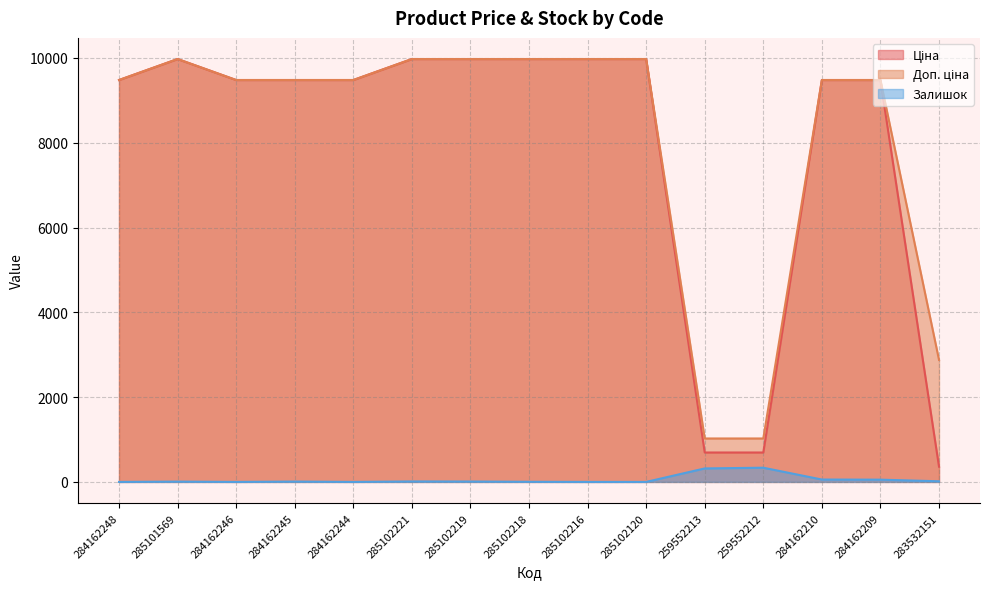

Which series has the largest total across all categories?

Доп. ціна